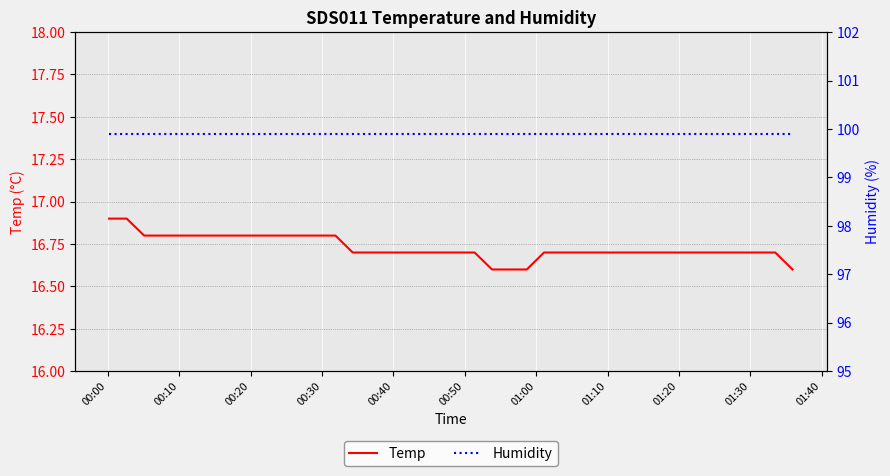

Rank the series by their average value, from highest to lowest.

Humidity, Temp